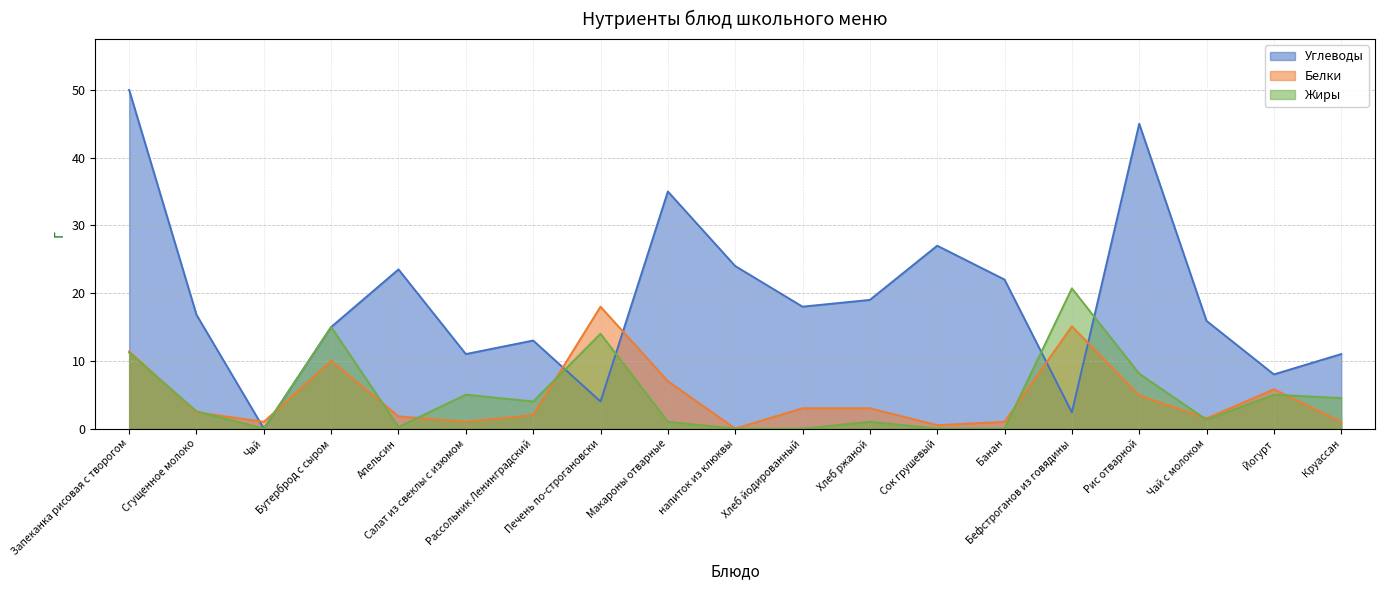

Is the value of Белки at Бутерброд с сыром greater than the value of Жиры at Хлеб йодированный?

Yes